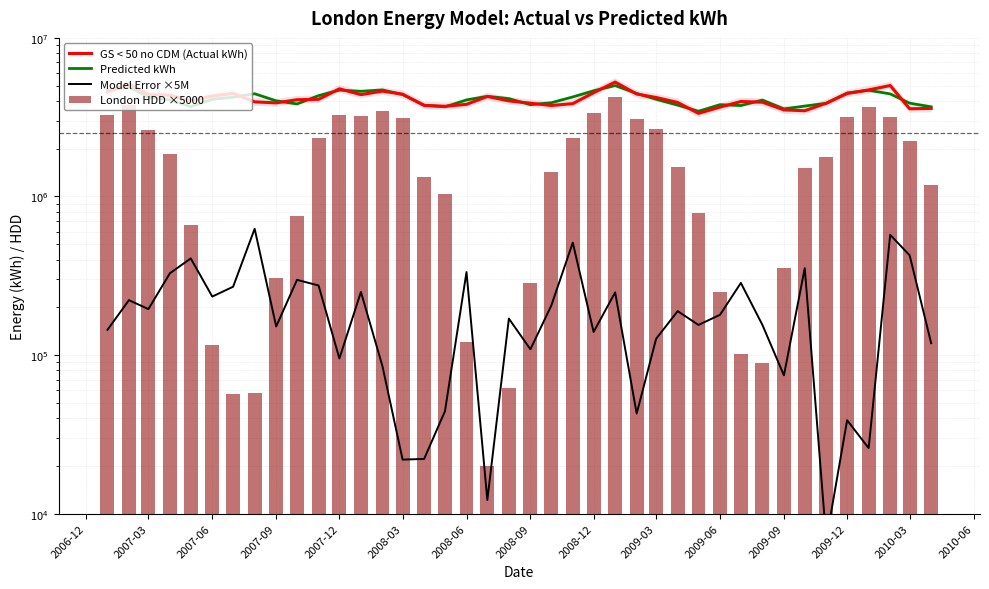

Where is Predicted kWh nearest to the value 4224312?

2008-06